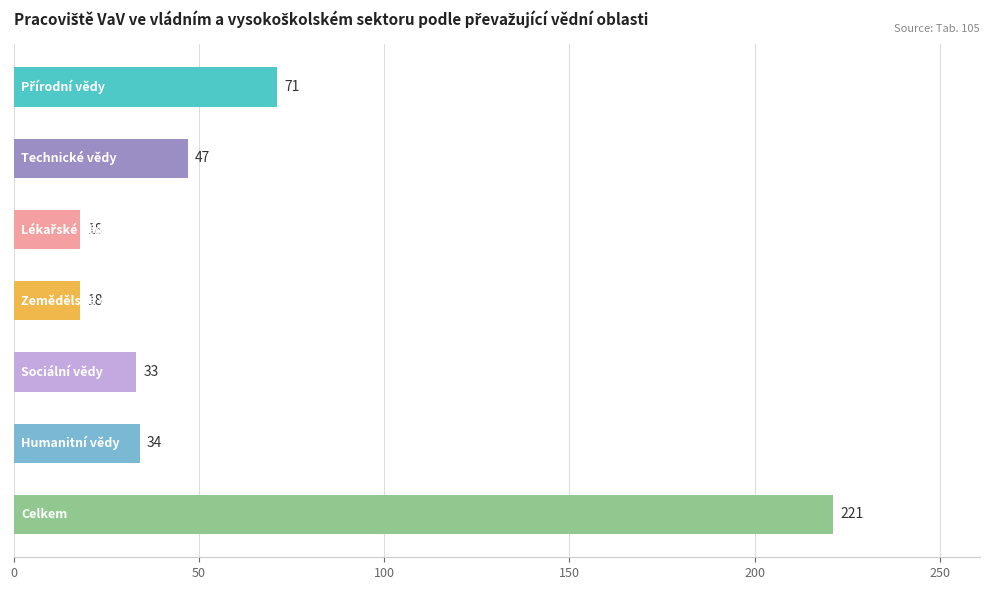

What is the maximum value shown in the chart?

221